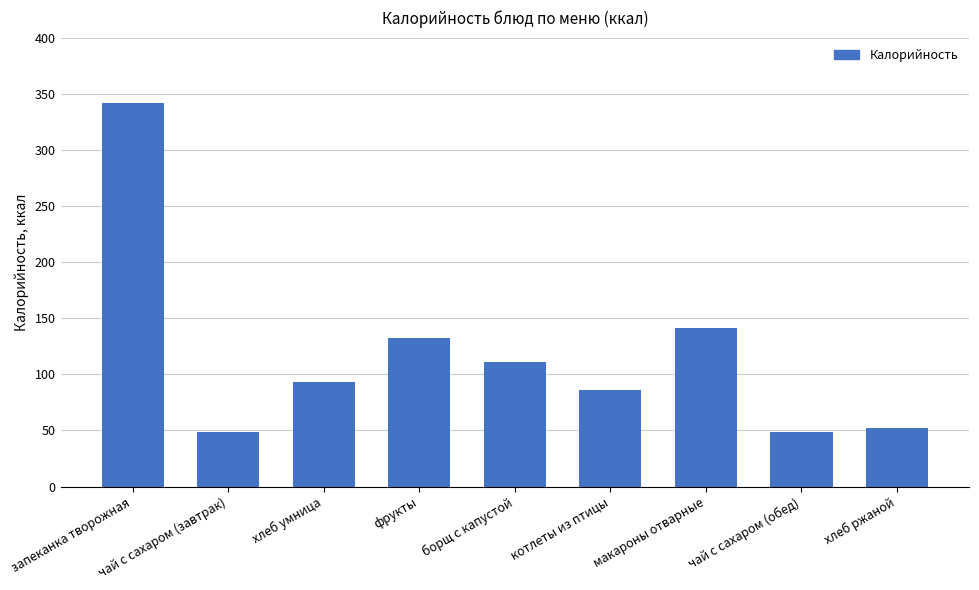

Is it true that the value at макароны отварные is 141?

True